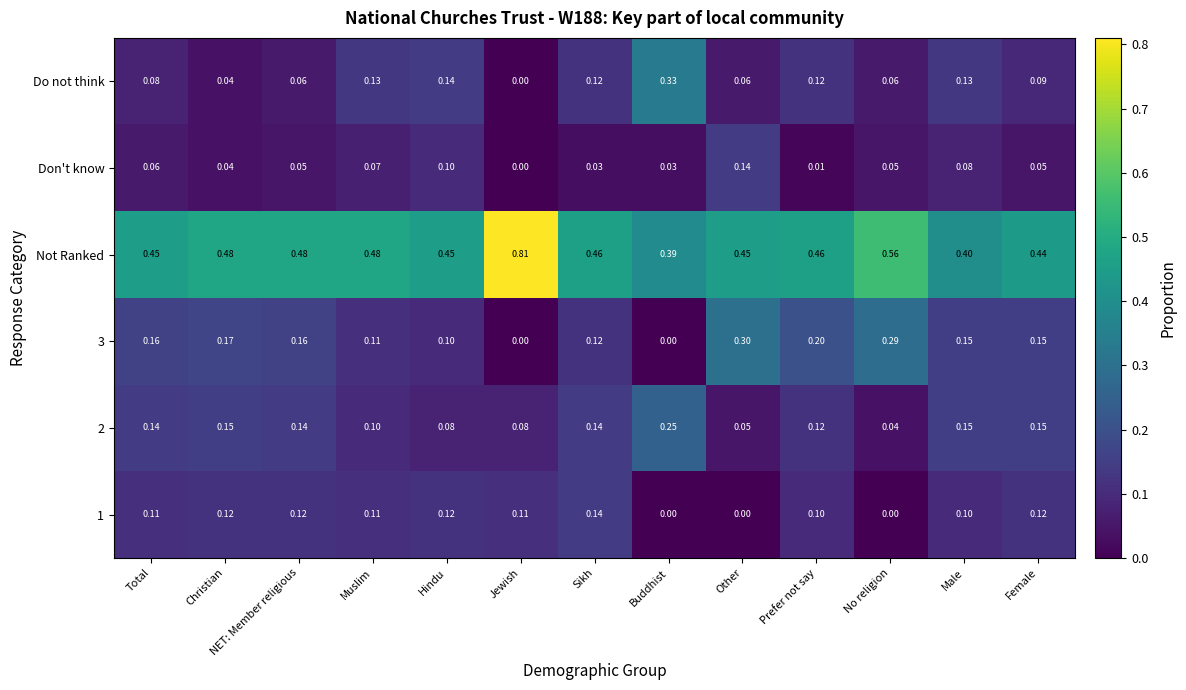

Which series has the widest spread of values?

Not Ranked